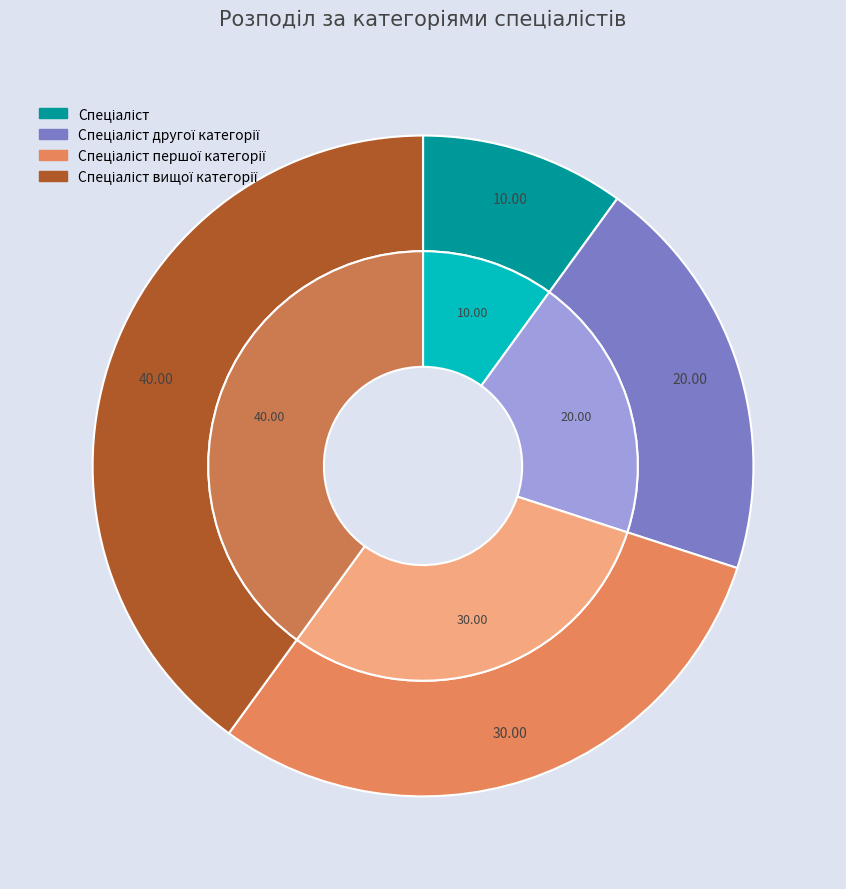

Which slice is the smallest?

Спеціаліст